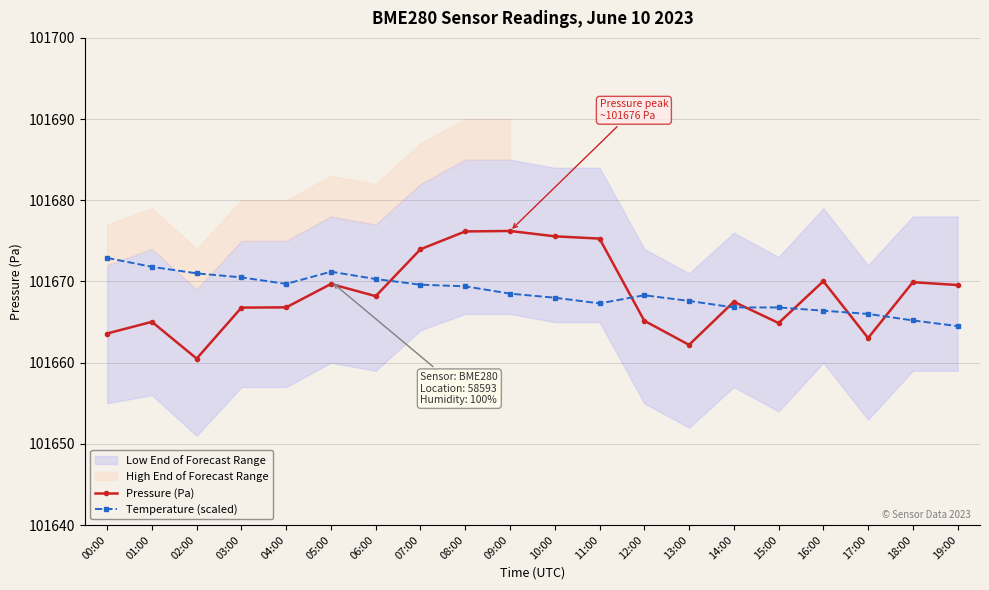

How many data points in Temperature (scaled) are less than 101668?

8